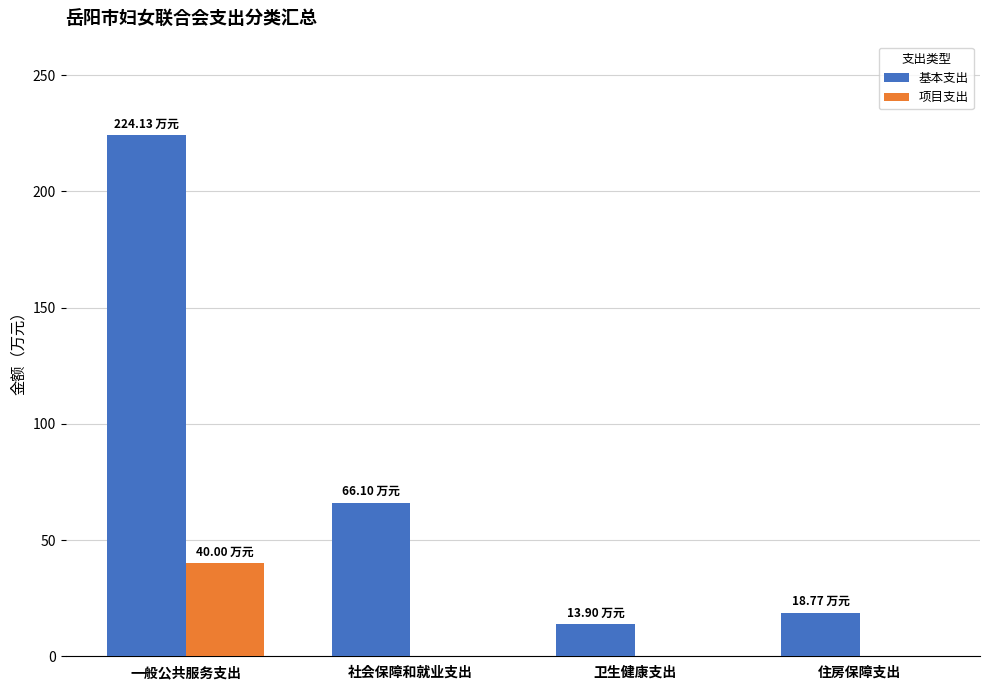

Reading left to right, extract all data points from this chart.

基本支出: 224.1	66.1	13.9	18.8
项目支出: 40.0	0.0	0.0	0.0